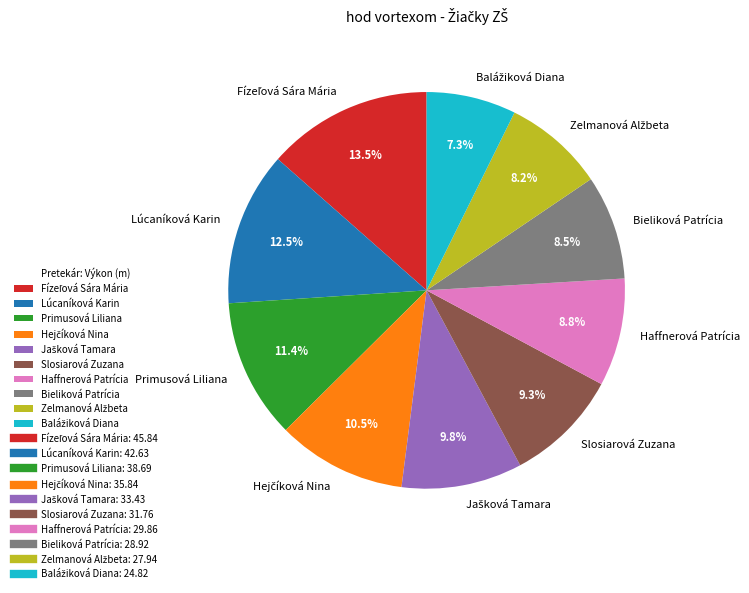

Is there a majority slice in this chart?

No